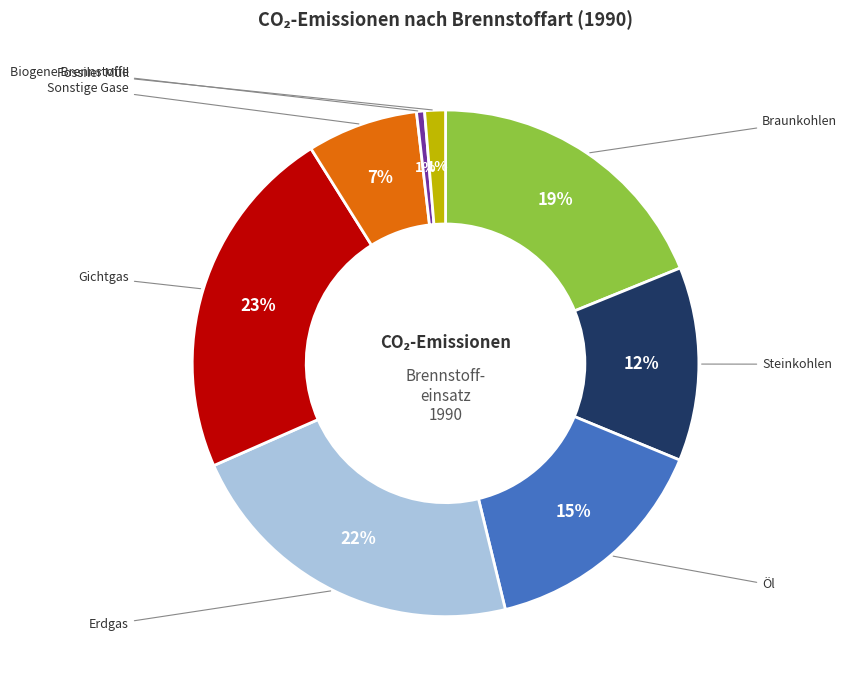

How many slices are in this pie chart?

8